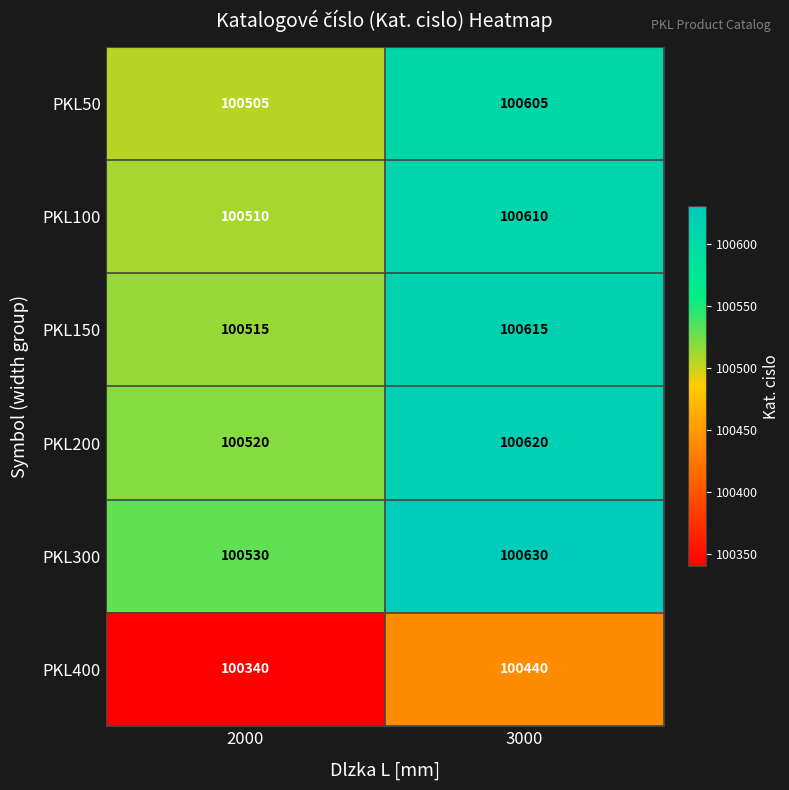

The PKL50 series shows 60188 at 3000. True or false?

False